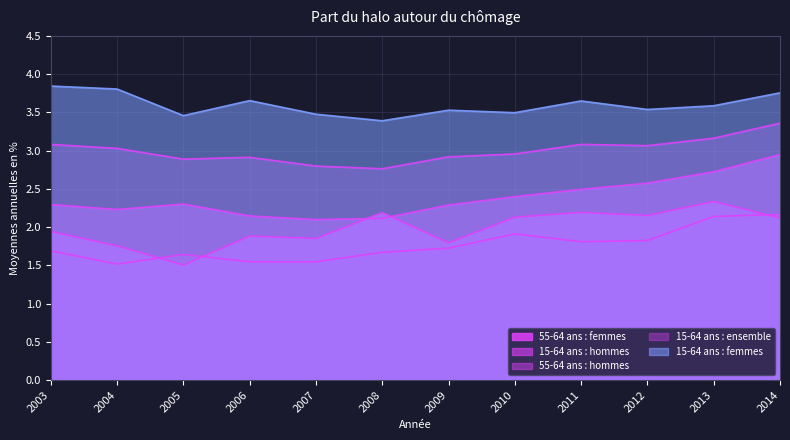

Between 2003 and 2014, which series saw the biggest shift?

15-64 ans : hommes